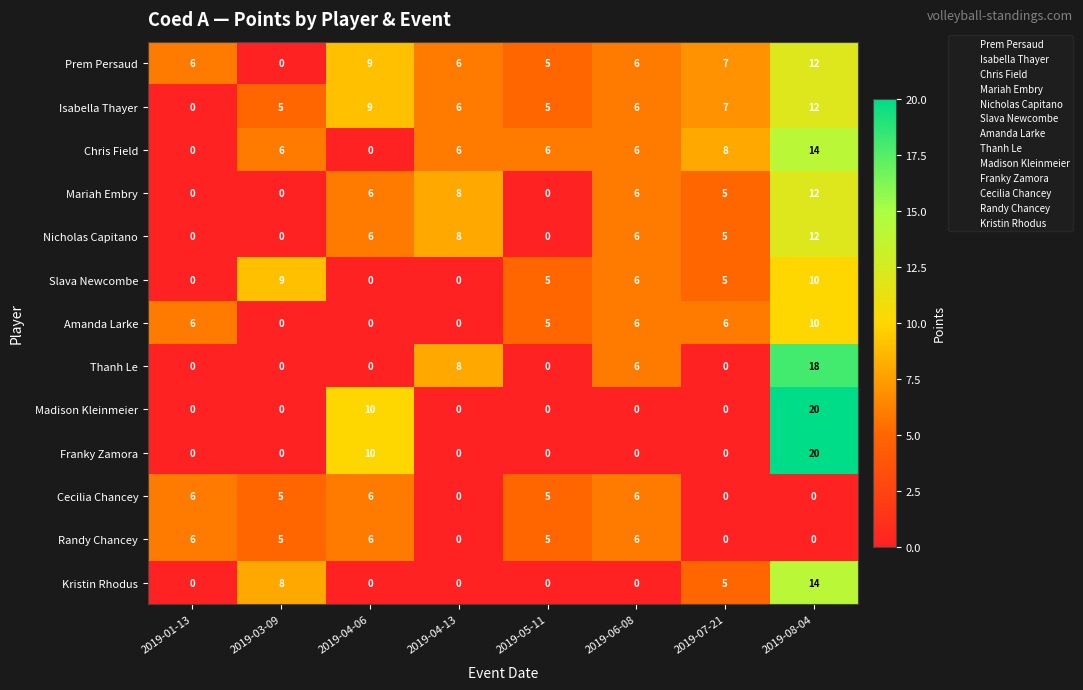

What is the average value of the Randy Chancey series?

4